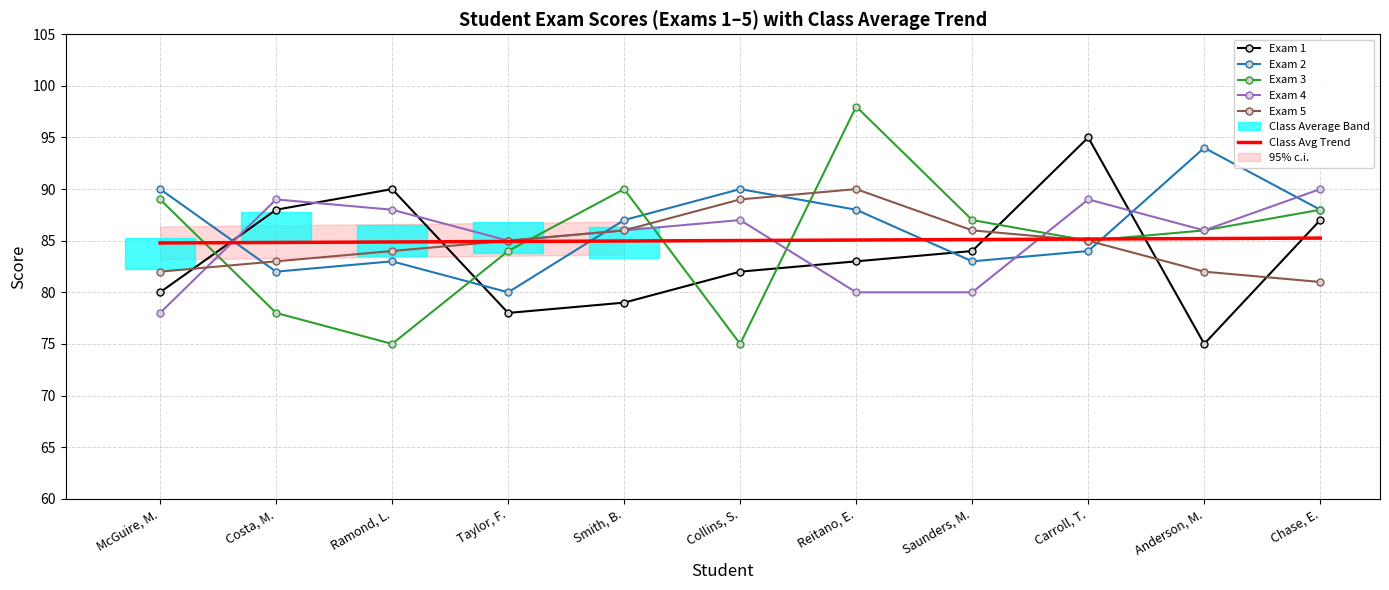

Between which two adjacent categories do Exam 1 and Exam 3 first intersect?

McGuire, M. and Costa, M.